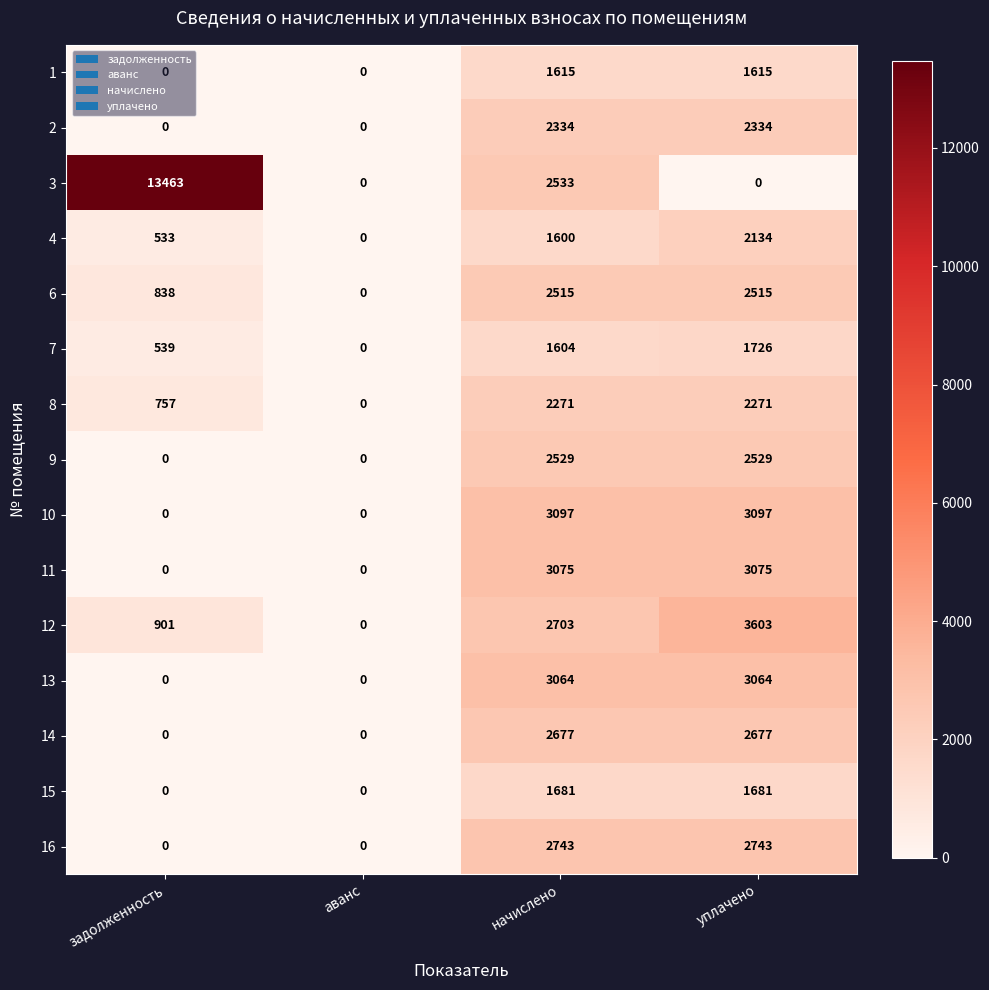

What is the difference between the maximum and minimum values in the 9 series?

2529